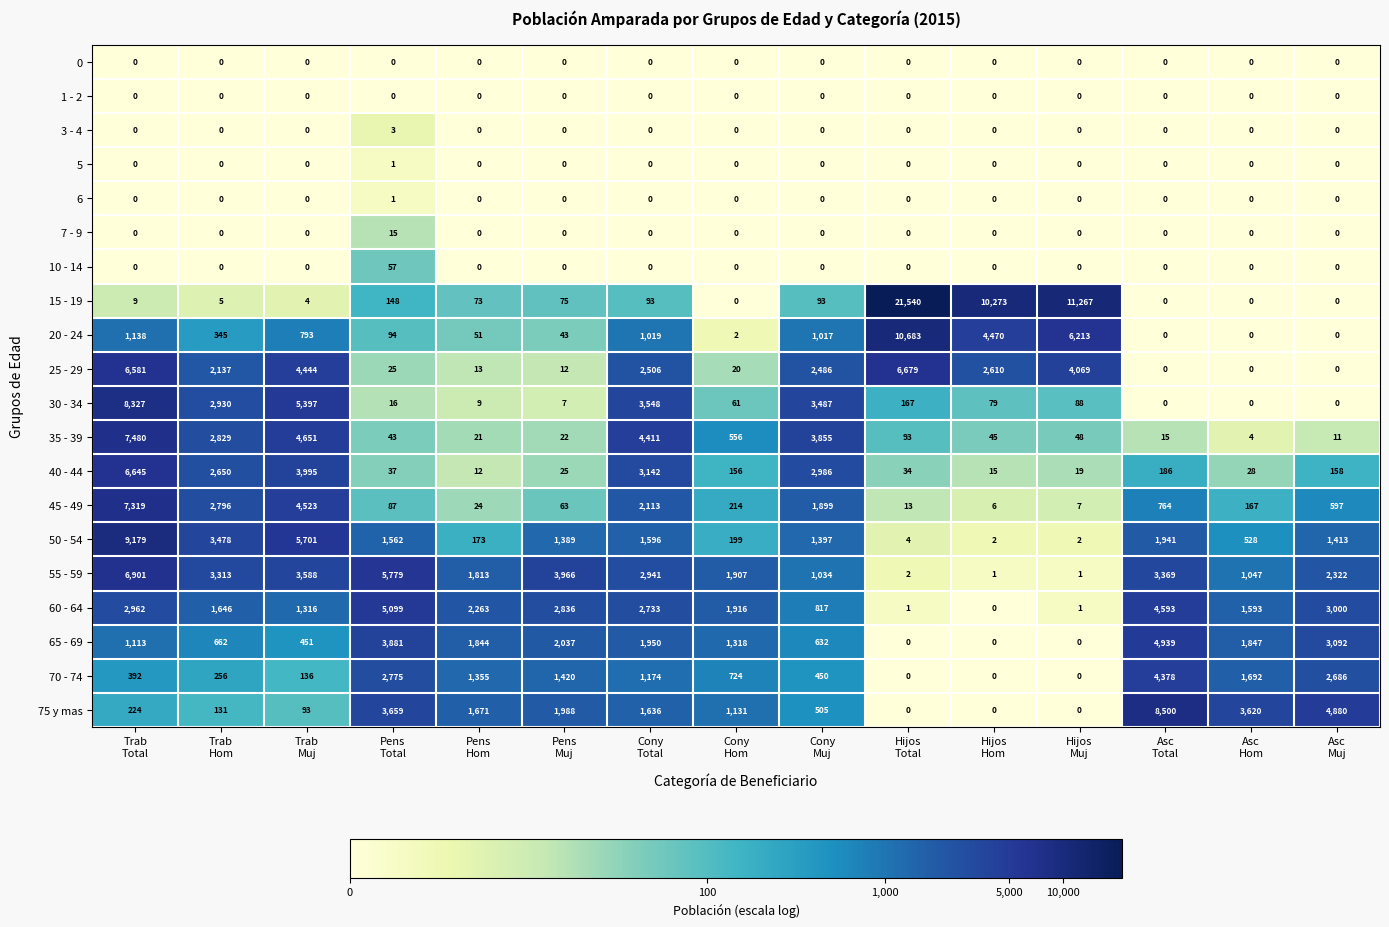

Which category has the highest value across all series?

Hijos
Total